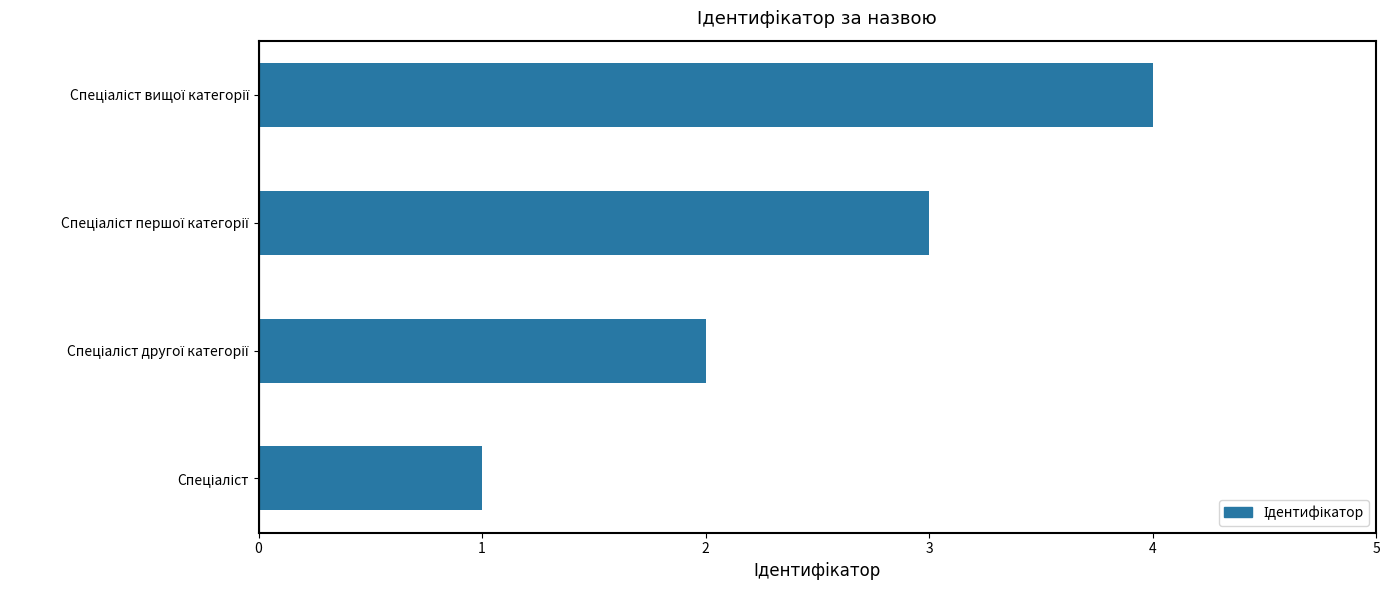

Count the values in the range 2 to 4.

3